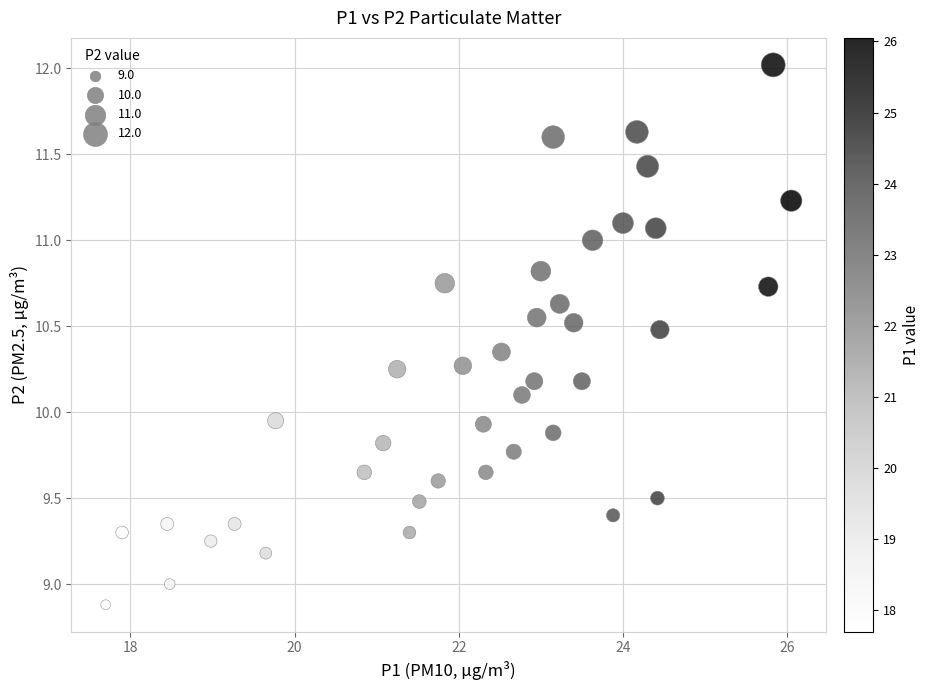

What is the range of Y values (max minus min)?

3.1